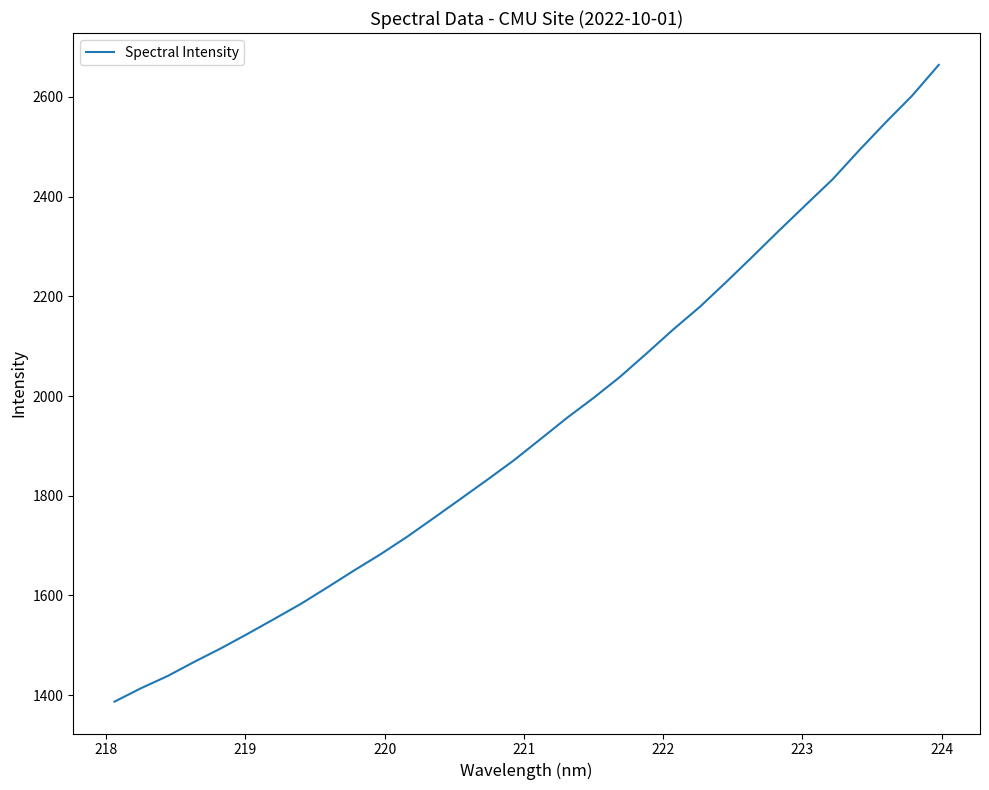

Is this an area chart (filled region under the line)?

No